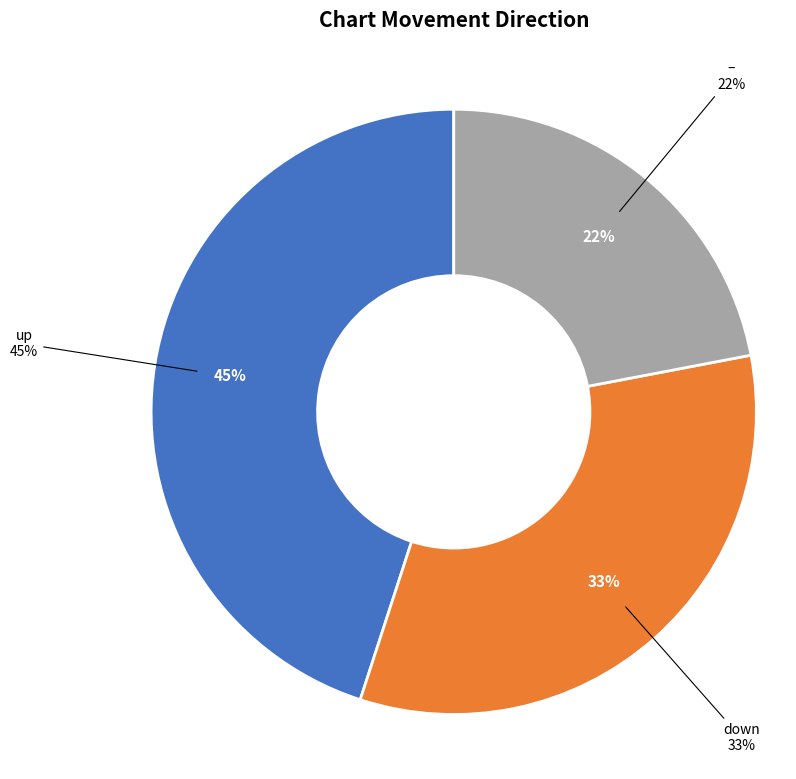

To the nearest percent, what percentage of the pie is down?

33%